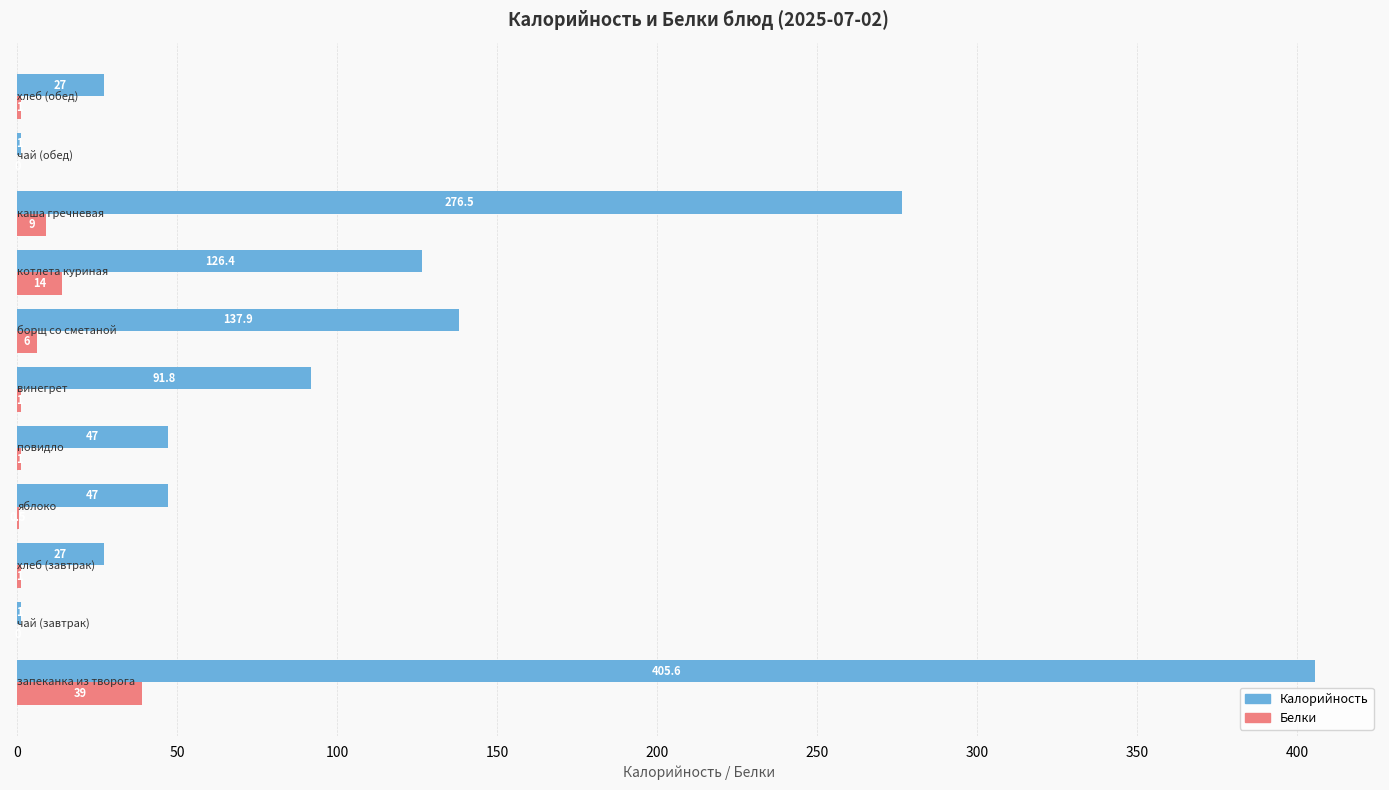

What is the highest value of the Белки series?

39.0